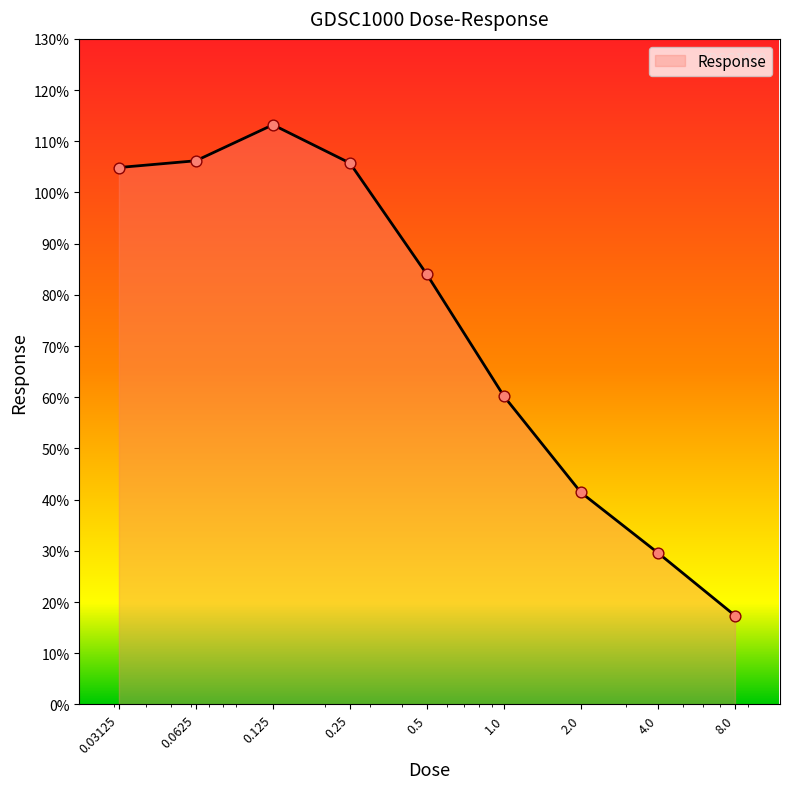

What is the greatest value displayed?

113.2